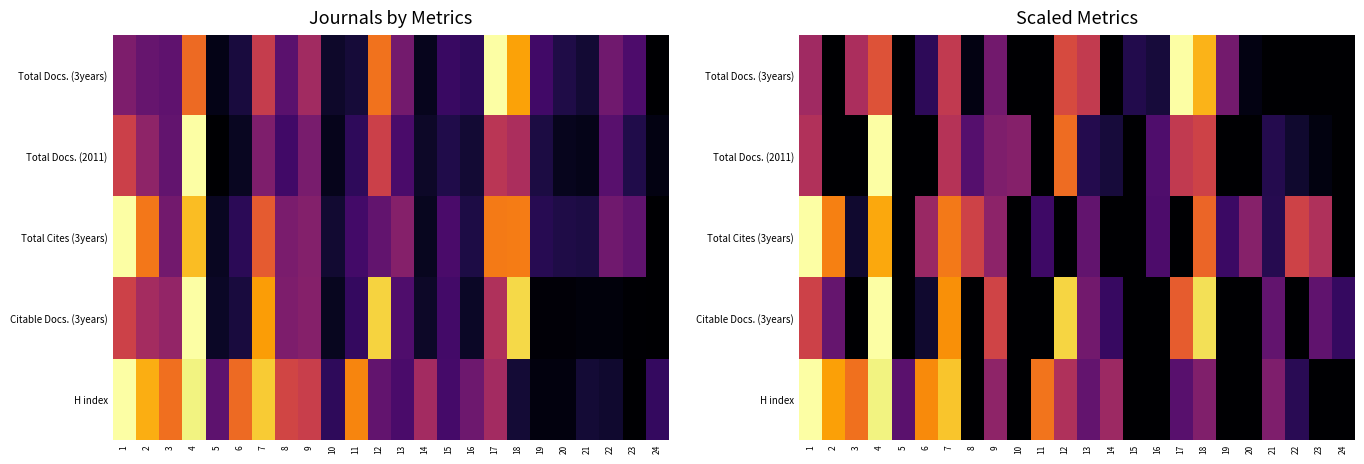

Which series has the largest total across all categories?

H index